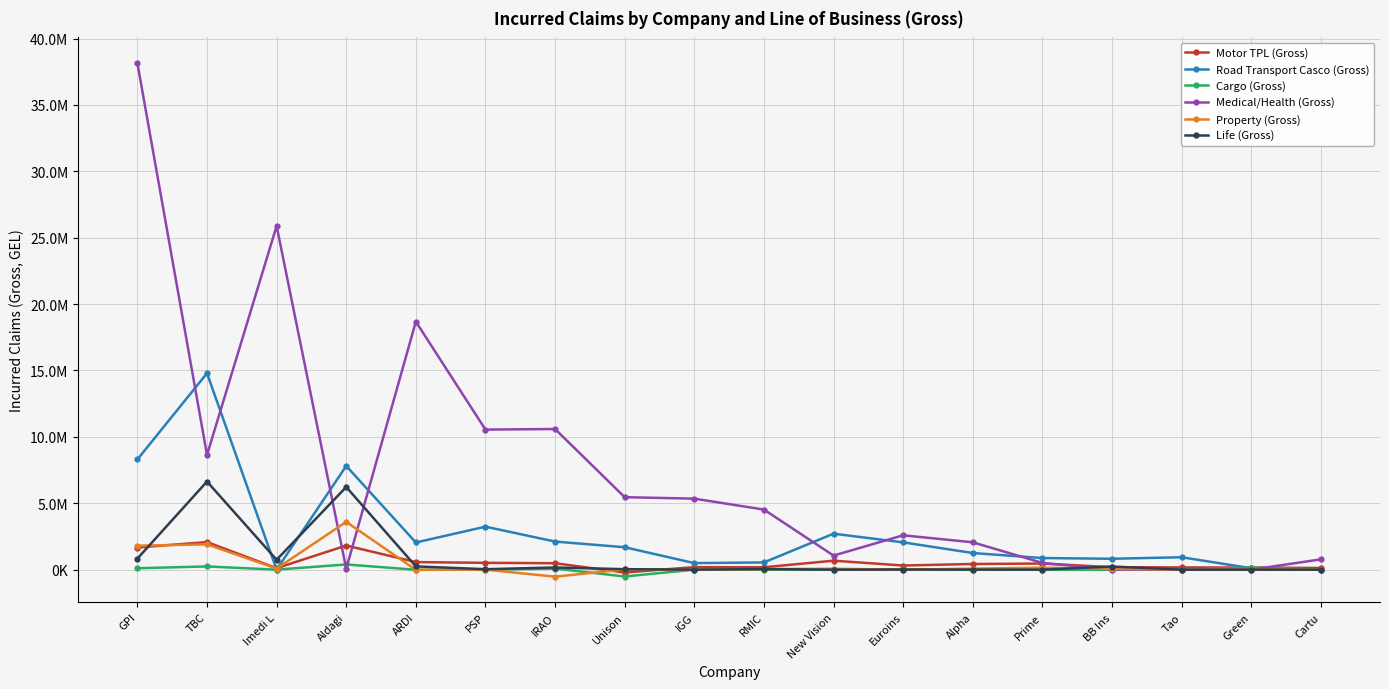

What are all the series names shown in the legend?

Motor TPL (Gross), Road Transport Casco (Gross), Cargo (Gross), Medical/Health (Gross), Property (Gross), Life (Gross)